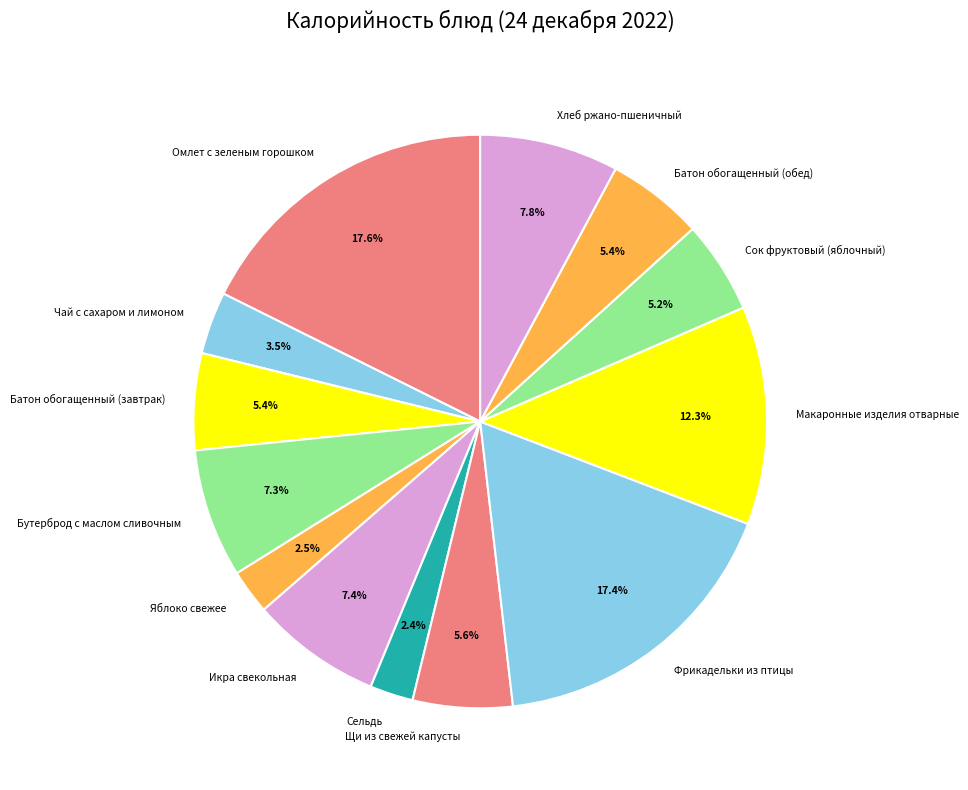

Is there any slice that represents more than half of the pie?

No